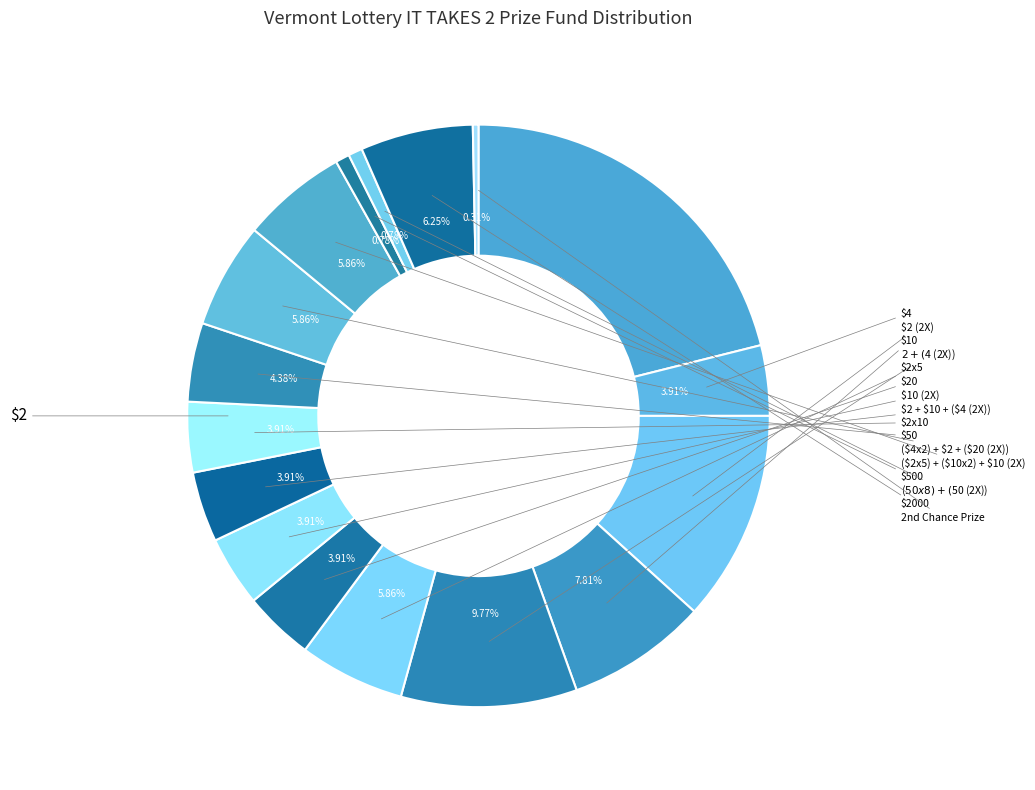

Which has a higher value, $2x5 or $2 + $10 + ($4 (2X))?

$2x5